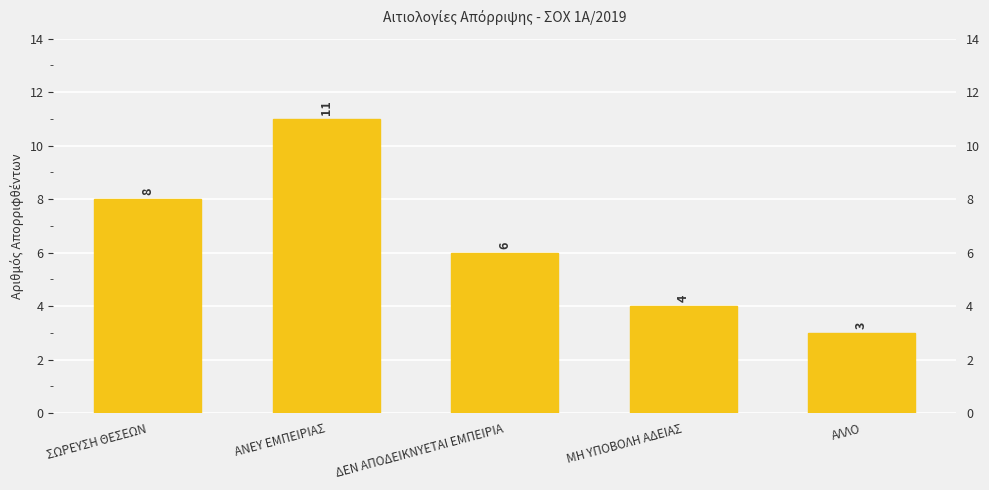

Rank the categories by value from lowest to highest.

ΑΛΛΟ, ΜΗ ΥΠΟΒΟΛΗ ΑΔΕΙΑΣ, ΔΕΝ ΑΠΟΔΕΙΚΝΥΕΤΑΙ ΕΜΠΕΙΡΙΑ, ΣΩΡΕΥΣΗ ΘΕΣΕΩΝ, ΑΝΕΥ ΕΜΠΕΙΡΙΑΣ